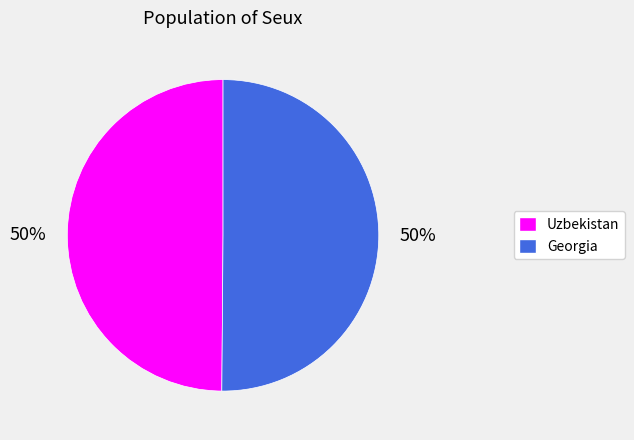

To the nearest percent, what portion does Georgia represent?

50%